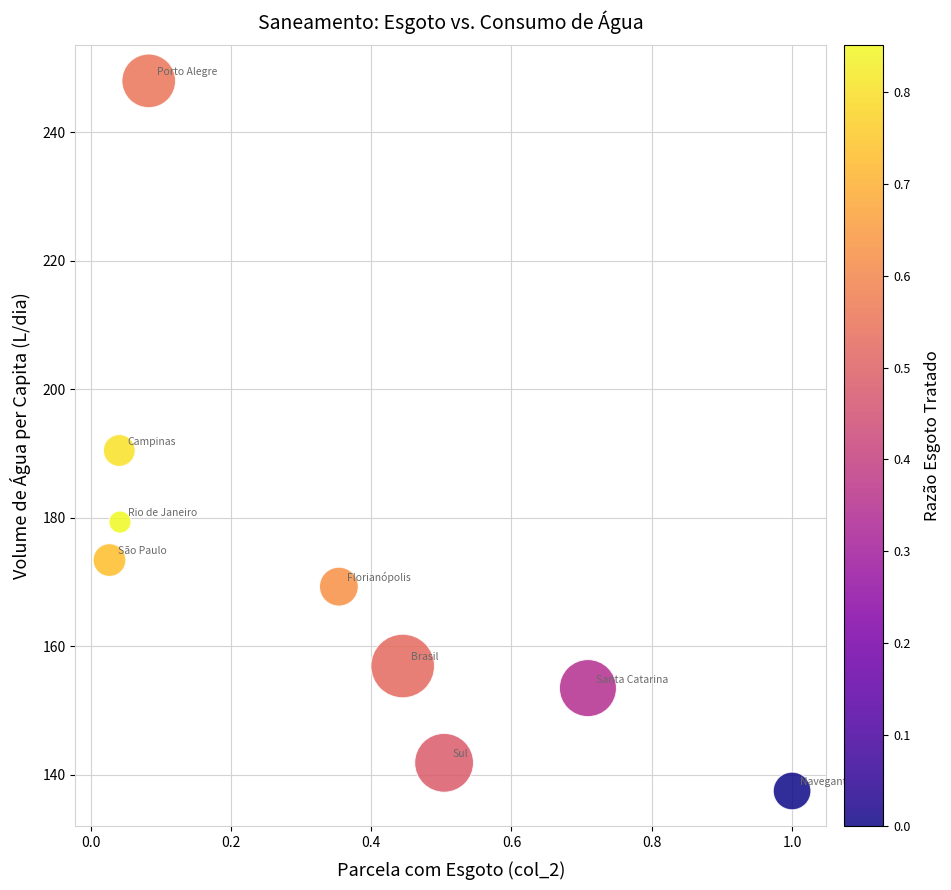

What is the range of Y values (max minus min)?

110.6